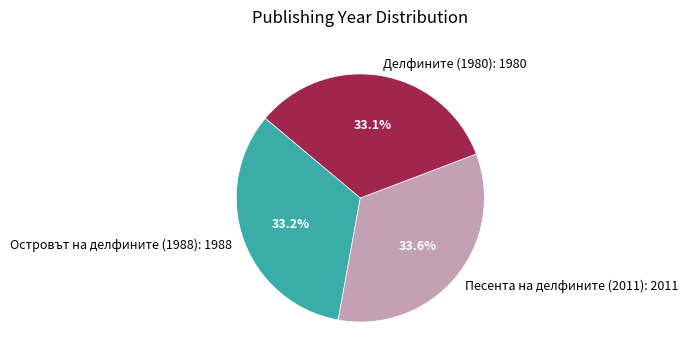

Is there a majority slice in this chart?

No